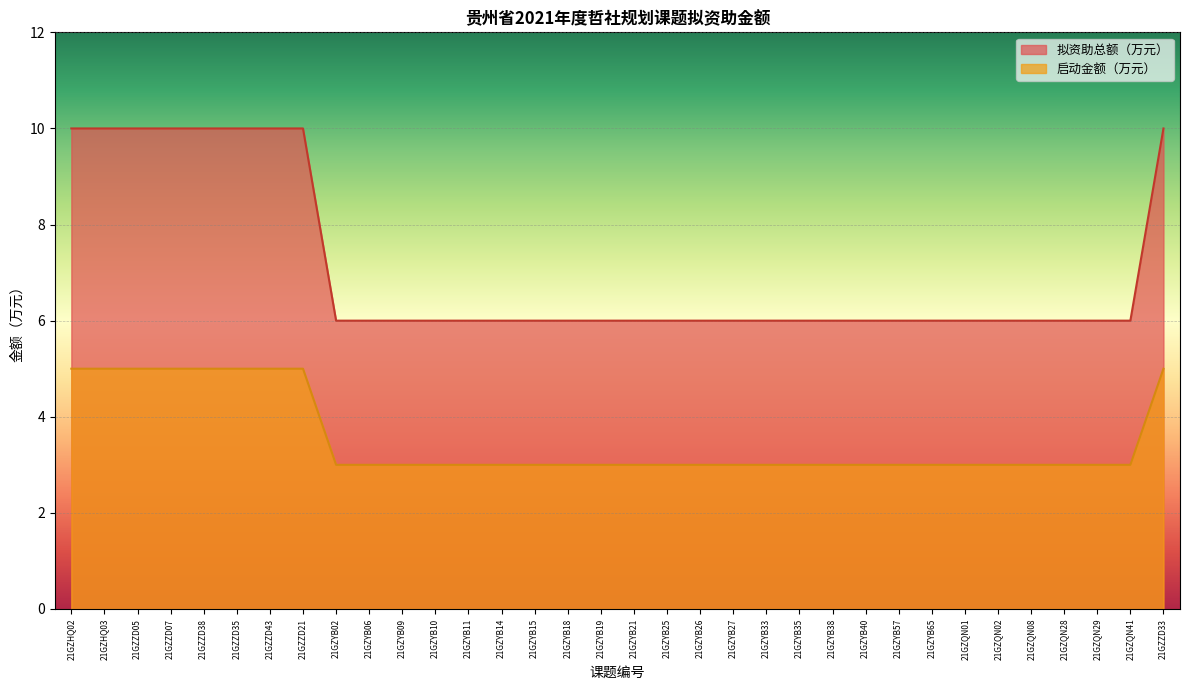

The value of 拟资助总额（万元） at 21GZYB26 is 2. True or false?

False